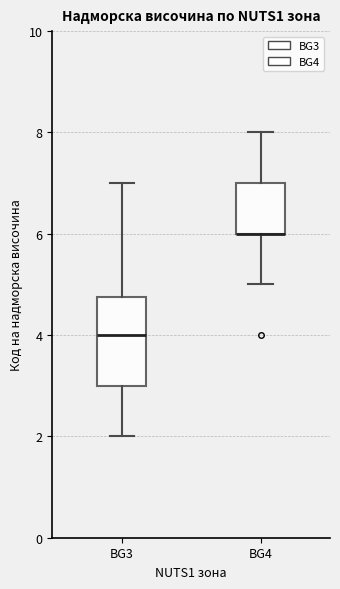

Reading left to right, transcribe this box plot: for each box, give where its median line is, the range the box spans, and where its two whiskers end, as read against the y-axis. The values are not printed on the chart, so give them approximately, as read against the axis.

BG3: median 4.0, box 3.0 to 4.8, whiskers 2.0 to 7.0
BG4: median 6.0 (drawn on the box's lower edge), box 6.0 to 7.0, whiskers 5.0 to 8.0